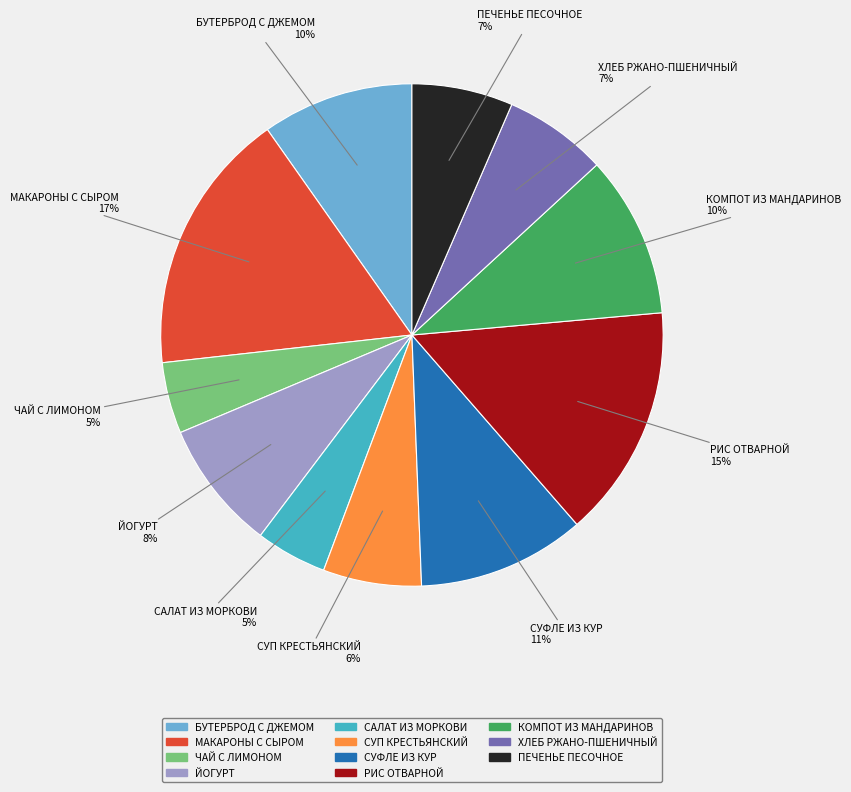

Does СУФЛЕ ИЗ КУР represent more than half of the total?

No